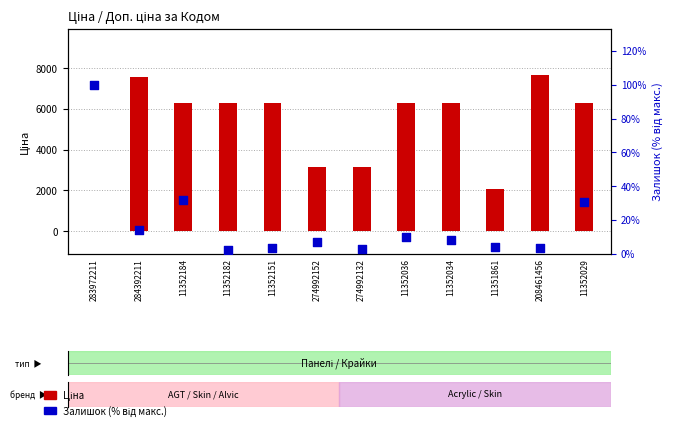

Which series has the widest spread of Y values?

Ціна